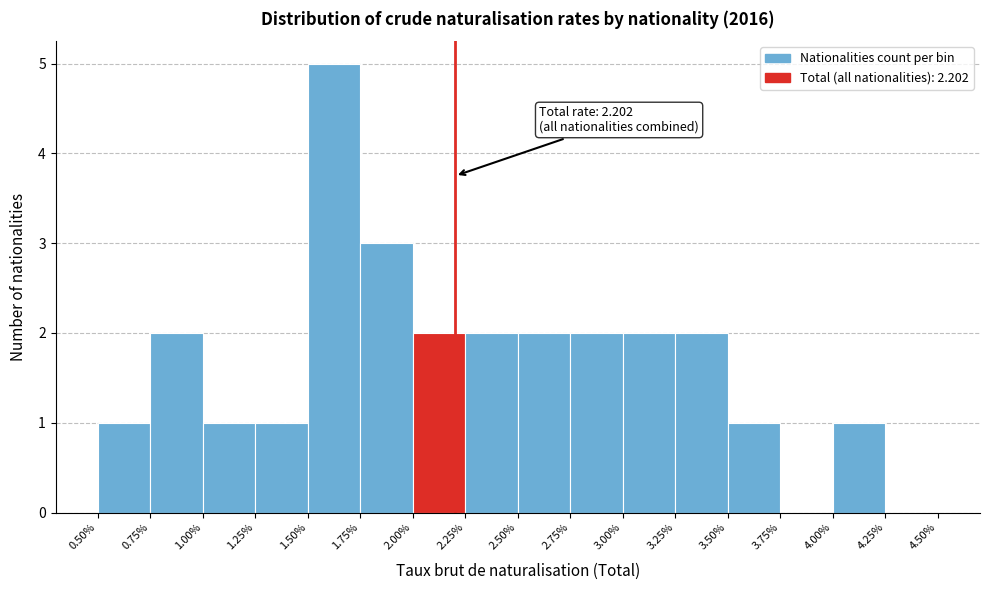

Which range on the x-axis has the tallest bar?

1.50% to 1.75%